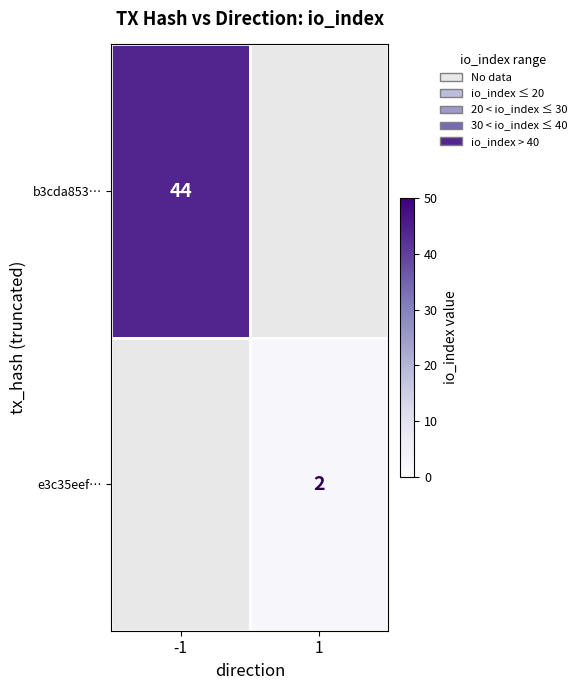

Is it true that e3c35eef… equals 3 at 1?

False